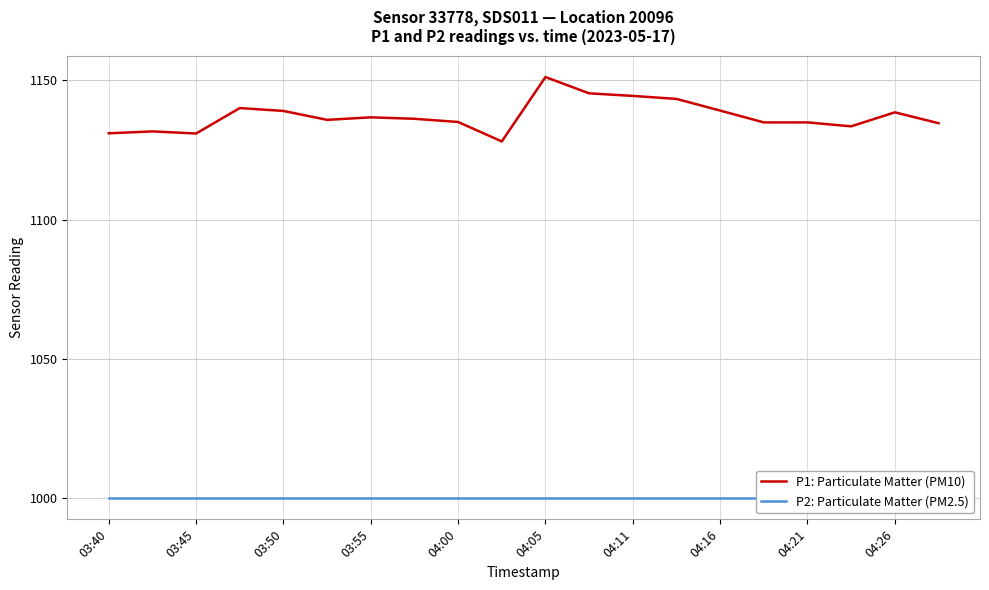

The P1: Particulate Matter (PM10) series shows 1135.0 at 04:00. True or false?

True